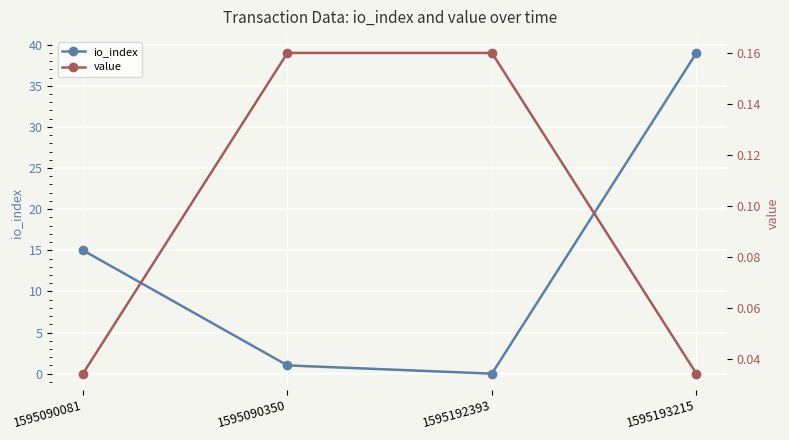

List the labels in order of value value, smallest first.

1595090081, 1595193215, 1595090350, 1595192393